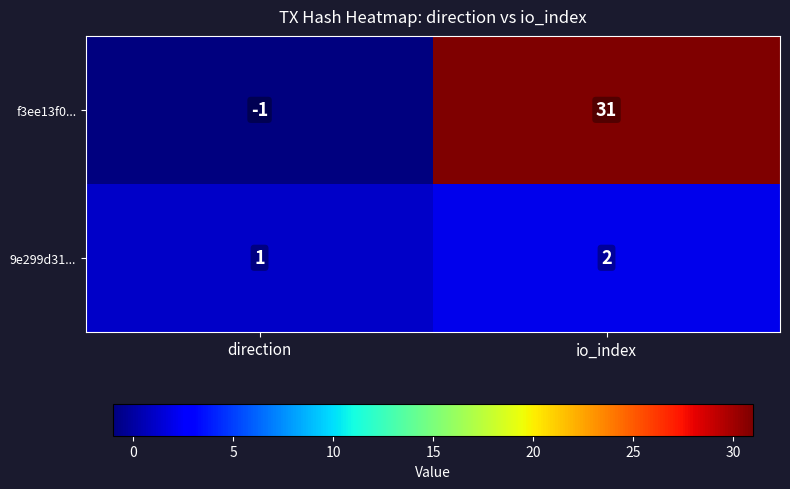

At which category is the sum across all series the highest?

io_index